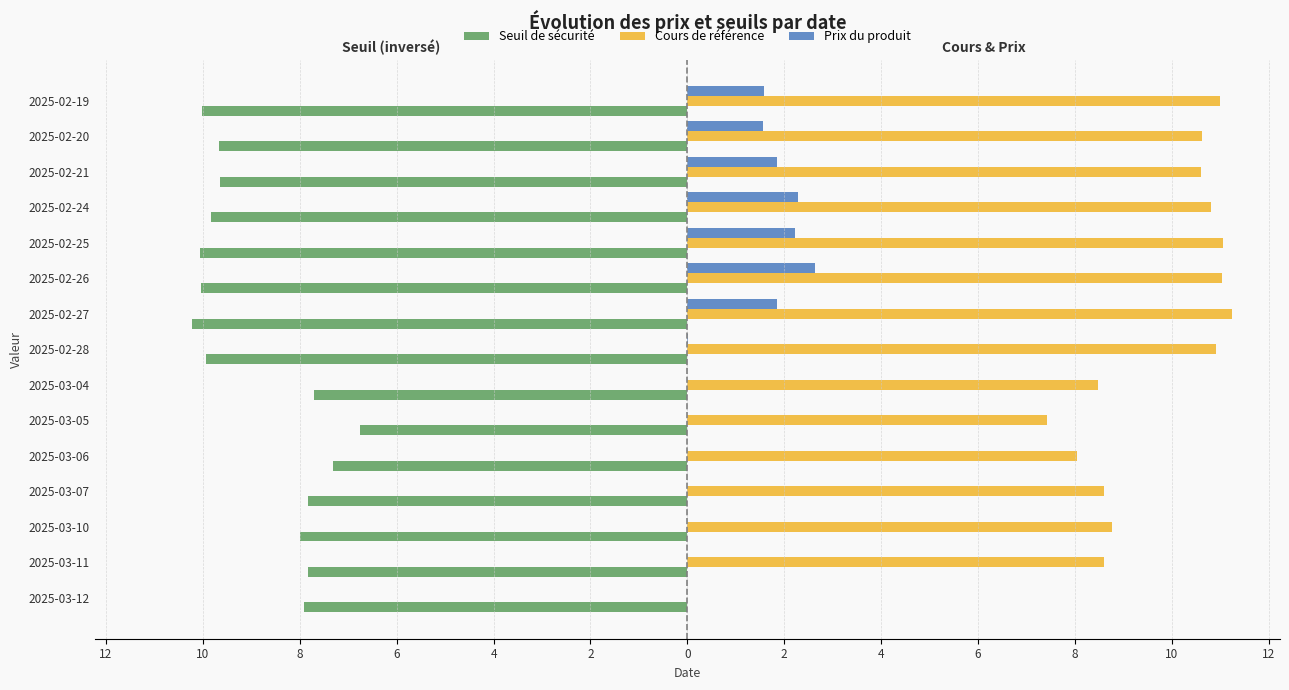

What are all the series names shown in the legend?

Seuil de sécurité, Cours de référence, Prix du produit